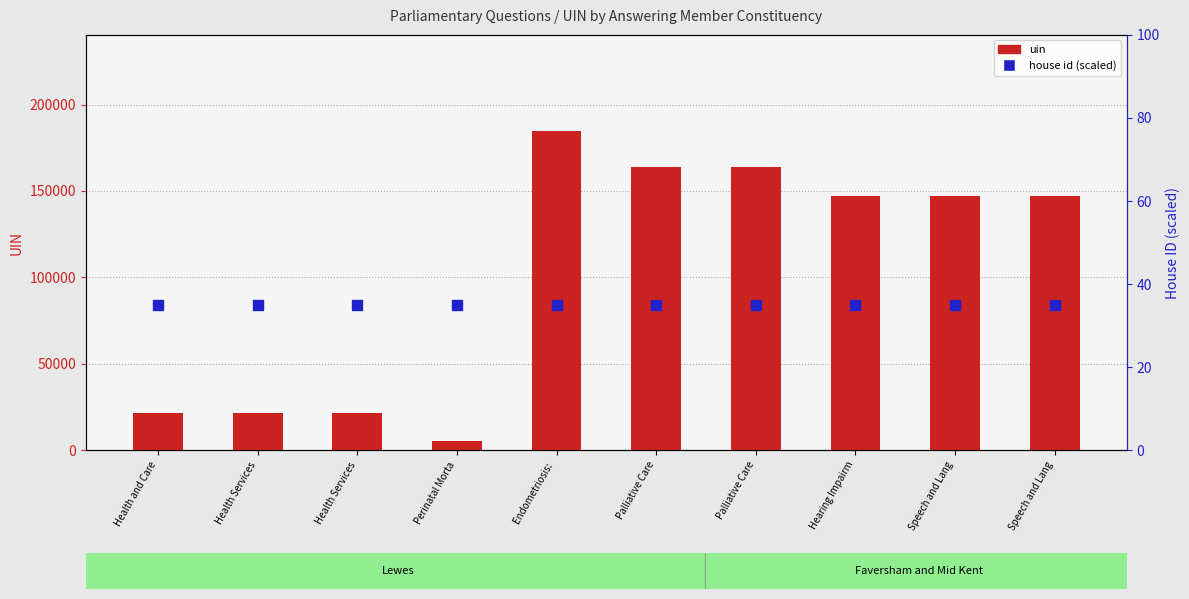

Which series has the largest total across all categories?

uin